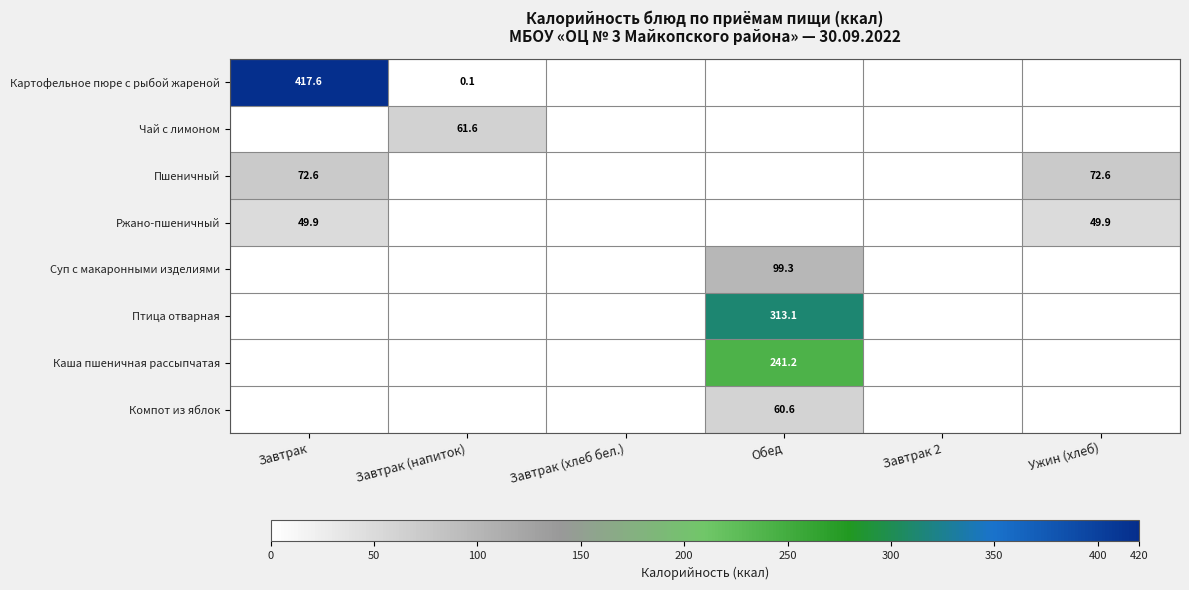

The value of Пшеничный at Завтрак is 119.7. True or false?

False